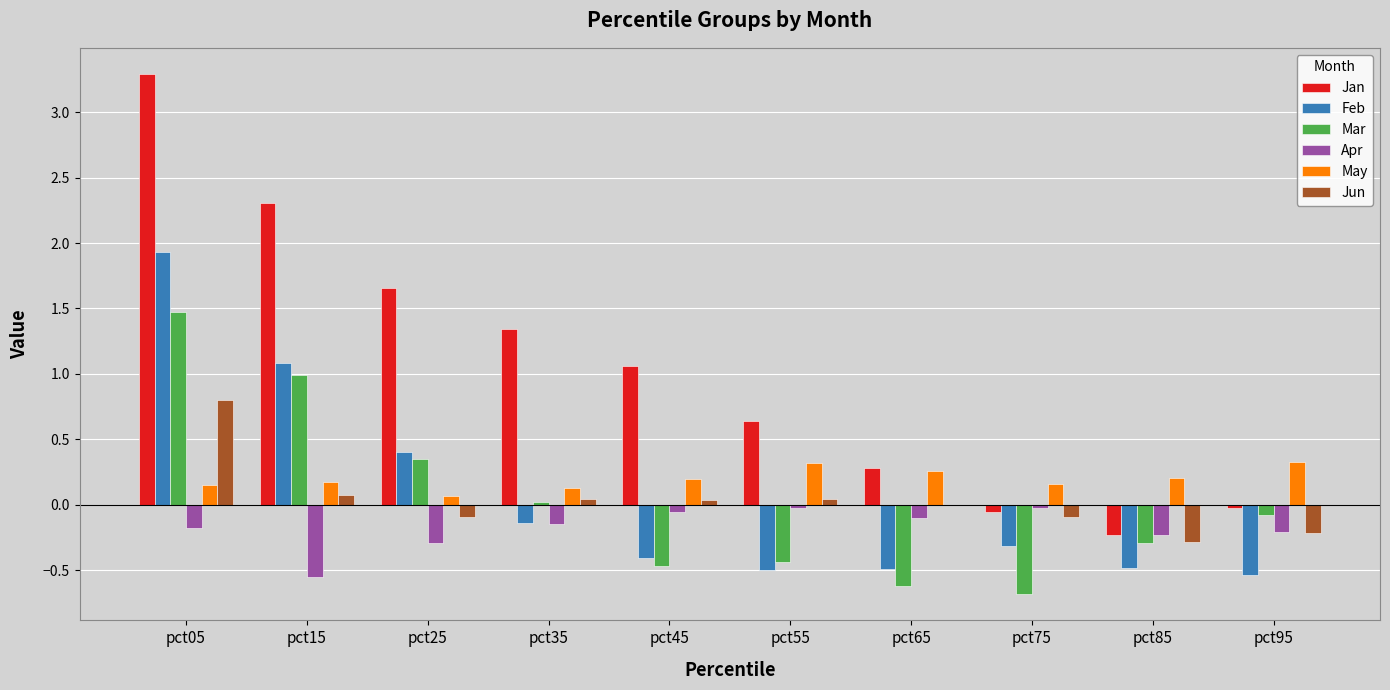

Which series changed the most between pct55 and pct75?

Jan